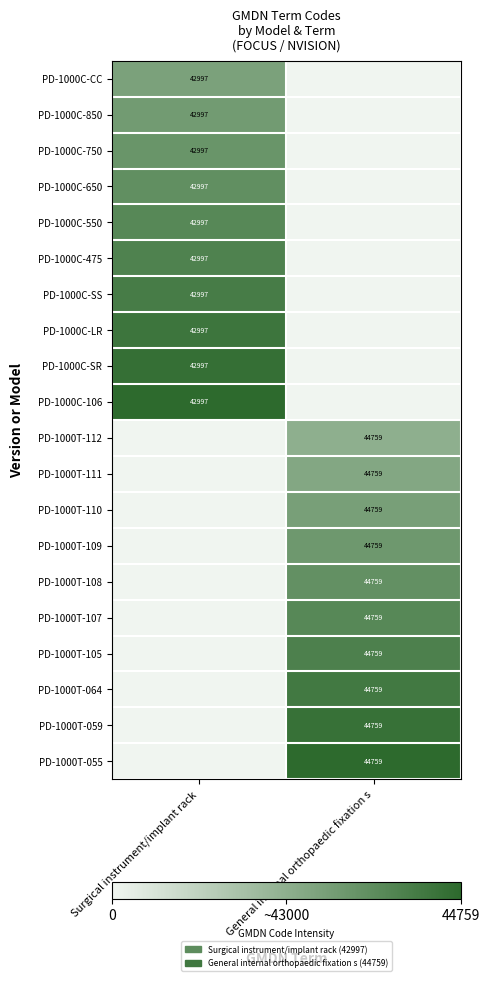

At how many categories does at least one series exceed 0?

2